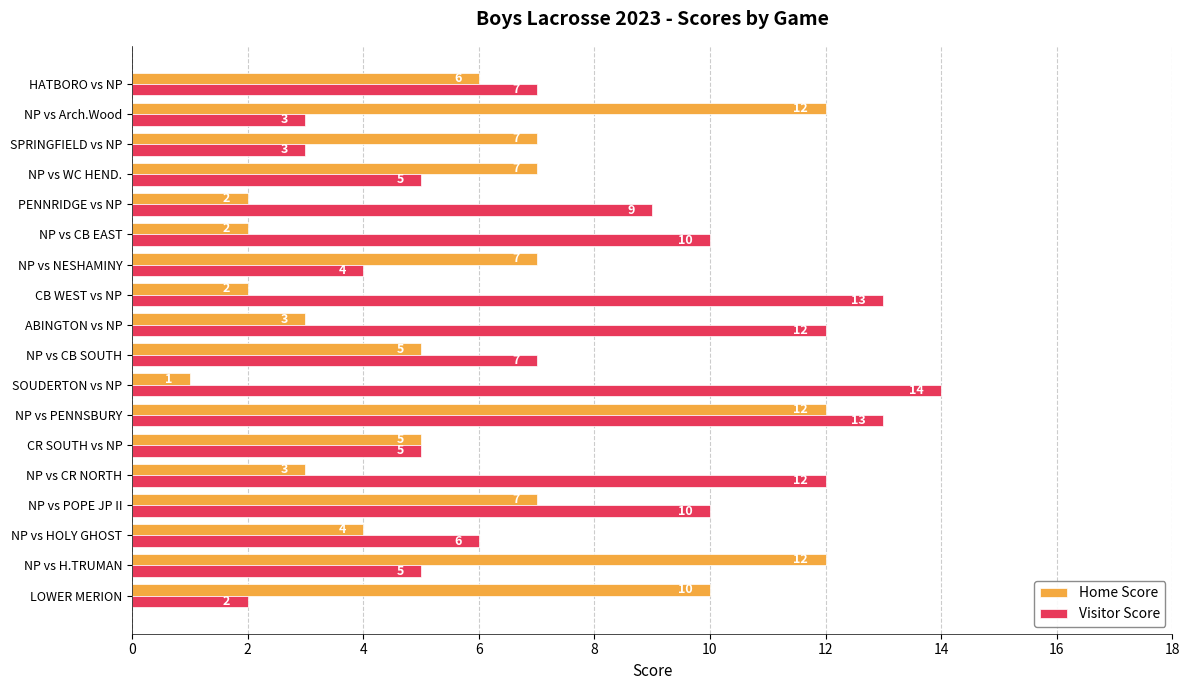

What is the total value across all series at NP vs POPE JP II?

17